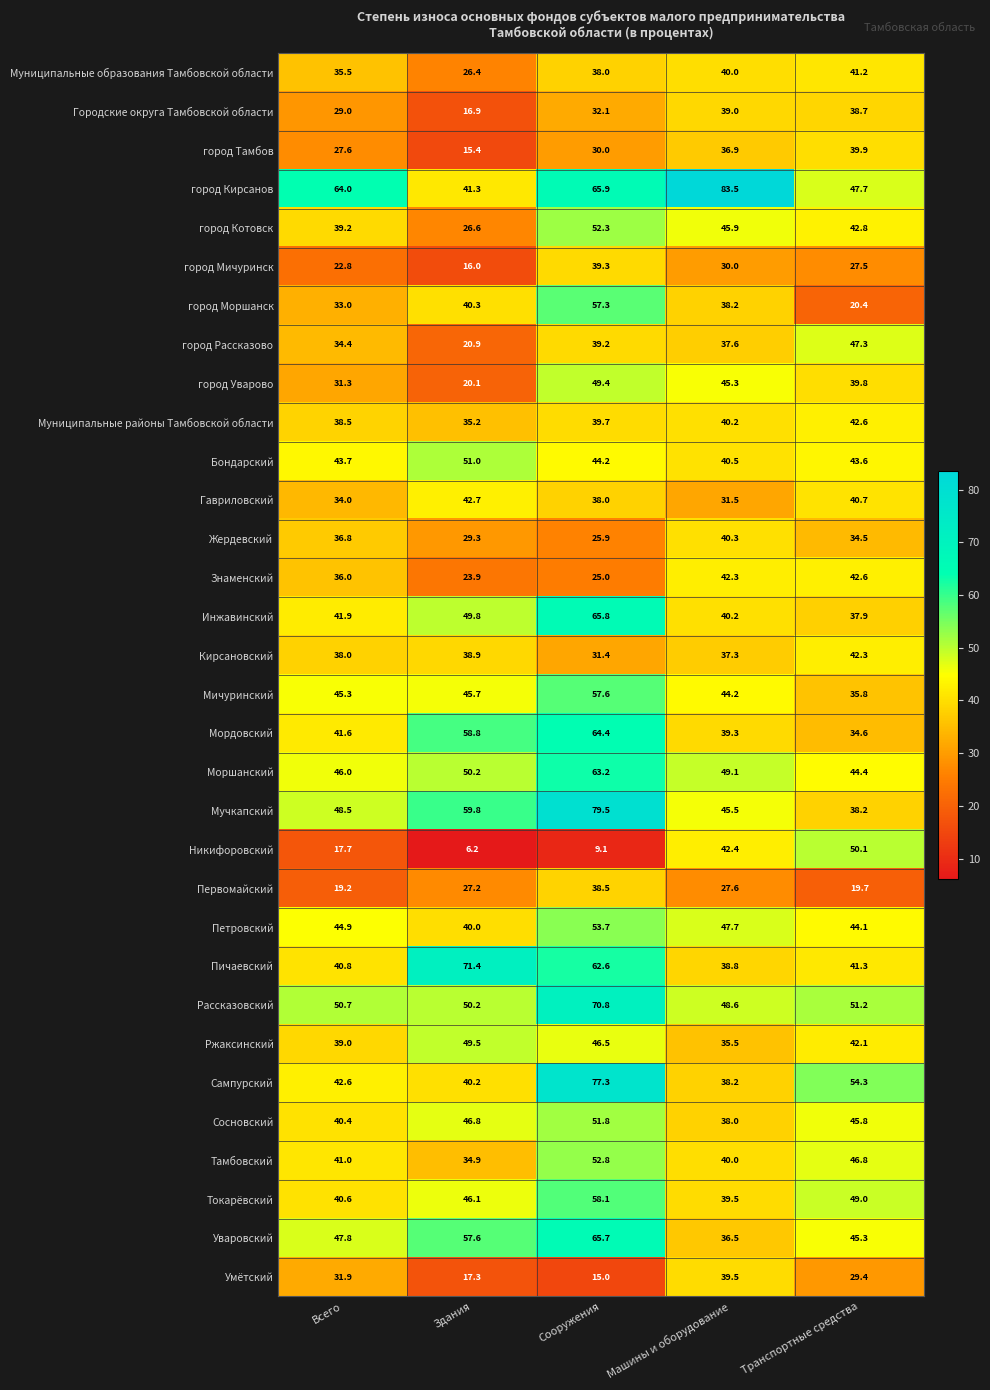

What is the sum of the Сосновский values at Здания and Машины и оборудование?

84.8